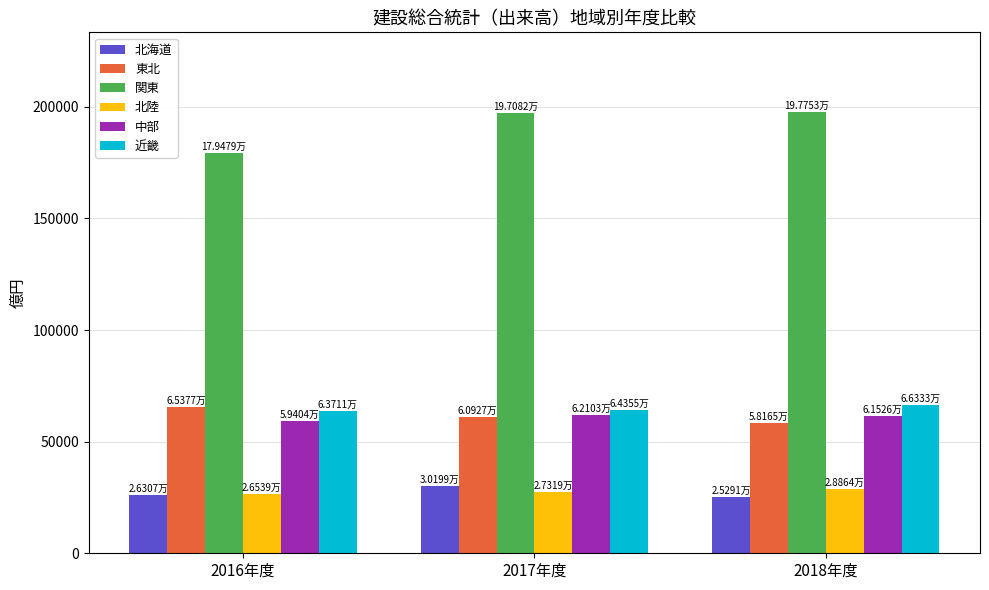

Which series has the widest spread of values?

関東